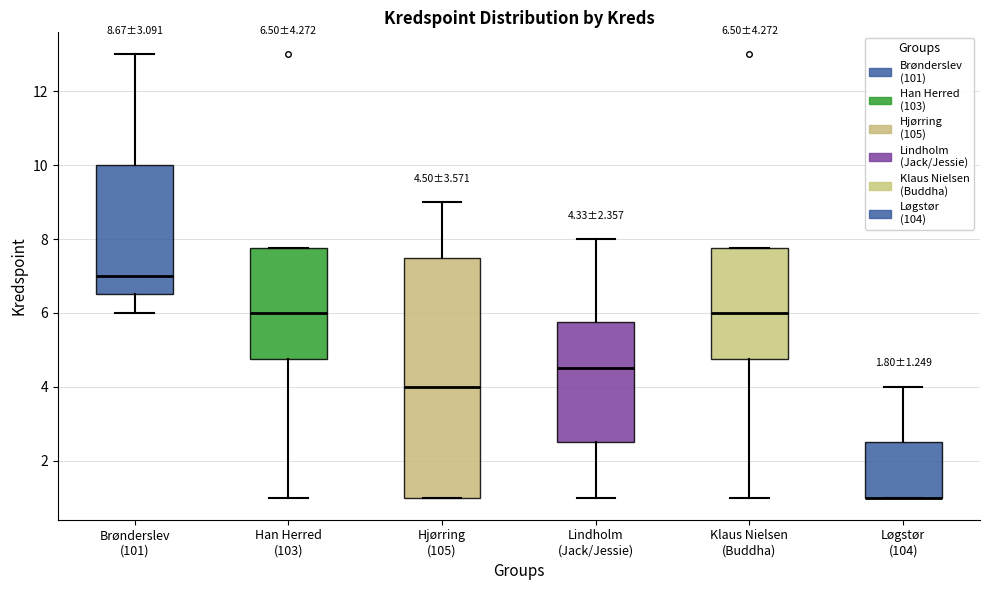

Comparing the boxes themselves (not the whiskers), which one is the tallest?

Hjørring (105)